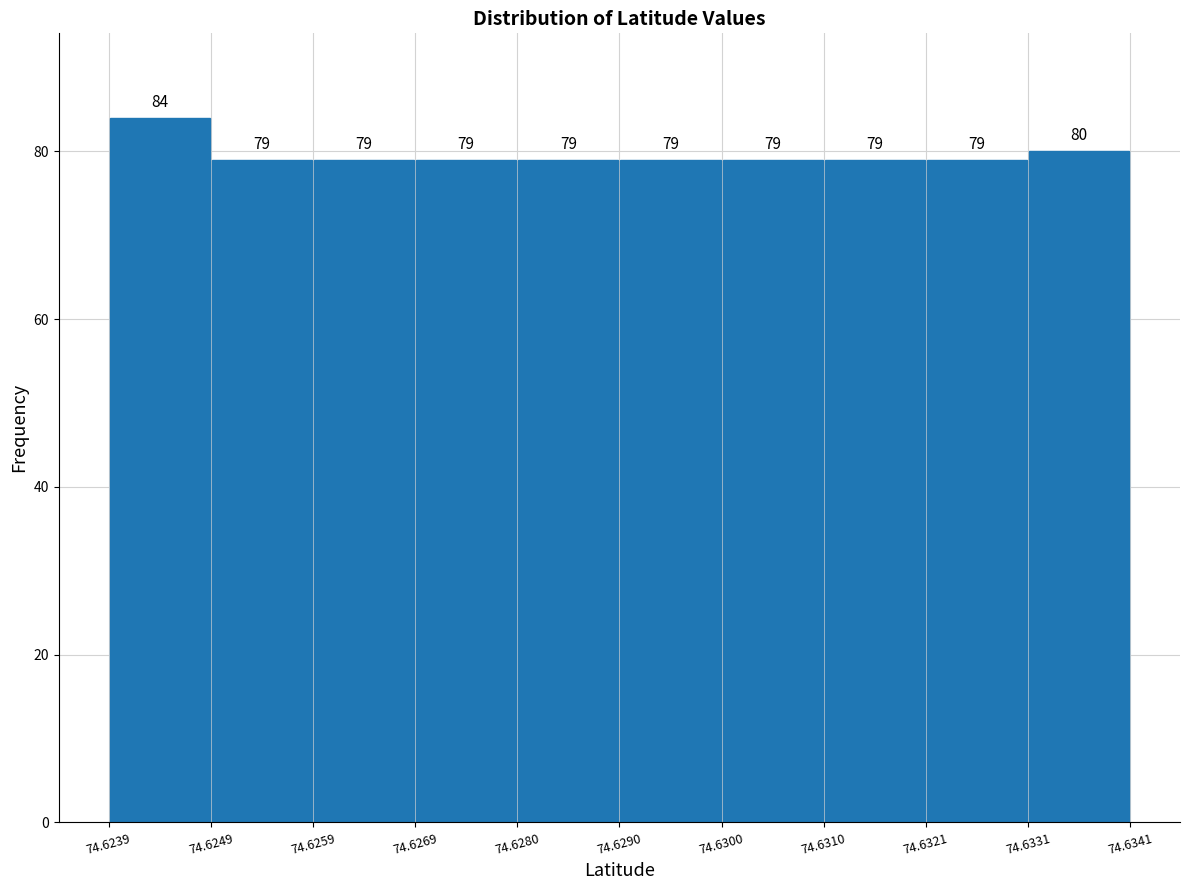

Reading left to right, transcribe this chart: for each bar, give the range it covers on the x-axis and its height.

74.6239 to 74.6249: 84
74.6249 to 74.6259: 79
74.6259 to 74.6269: 79
74.6269 to 74.6280: 79
74.6280 to 74.6290: 79
74.6290 to 74.6300: 79
74.6300 to 74.6310: 79
74.6310 to 74.6321: 79
74.6321 to 74.6331: 79
74.6331 to 74.6341: 80